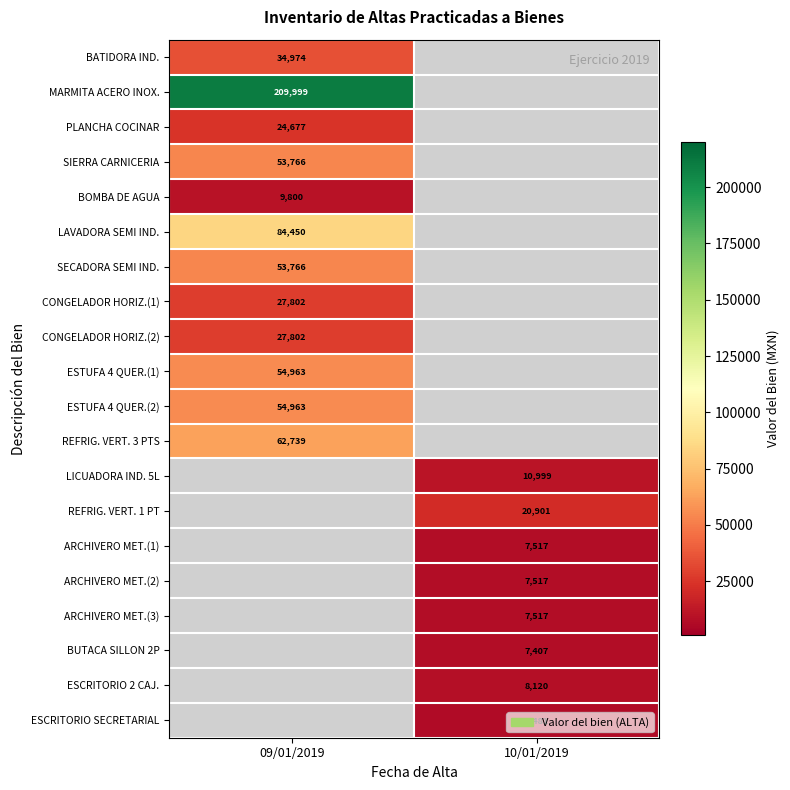

At which category is the sum across all series the highest?

09/01/2019